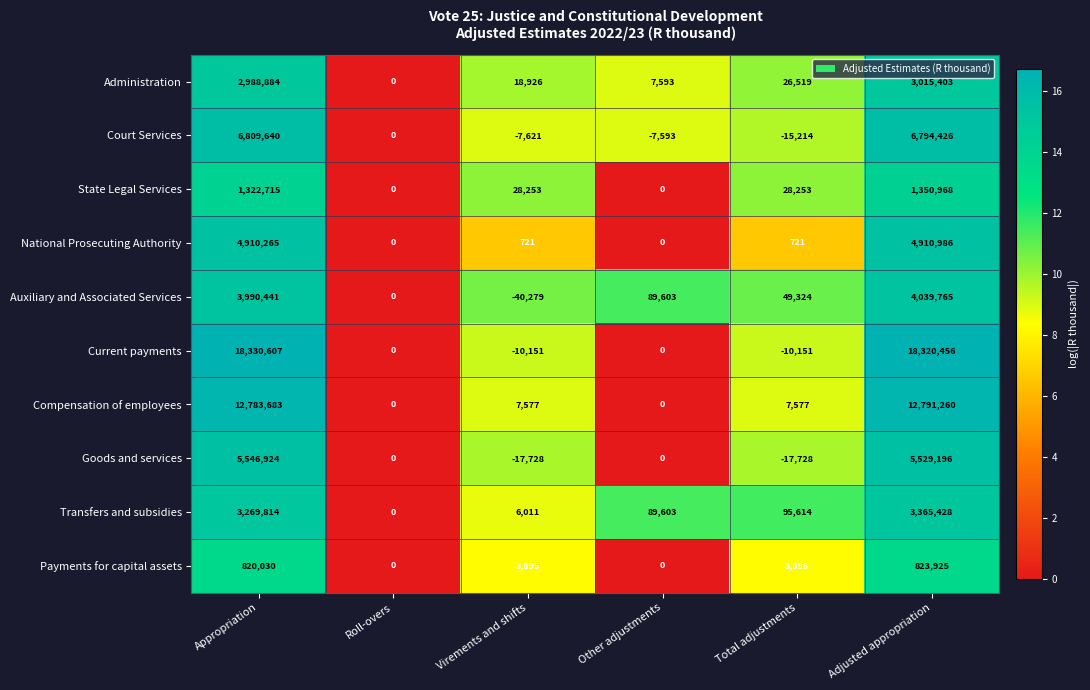

Where does the Current payments series first go above 0?

Appropriation